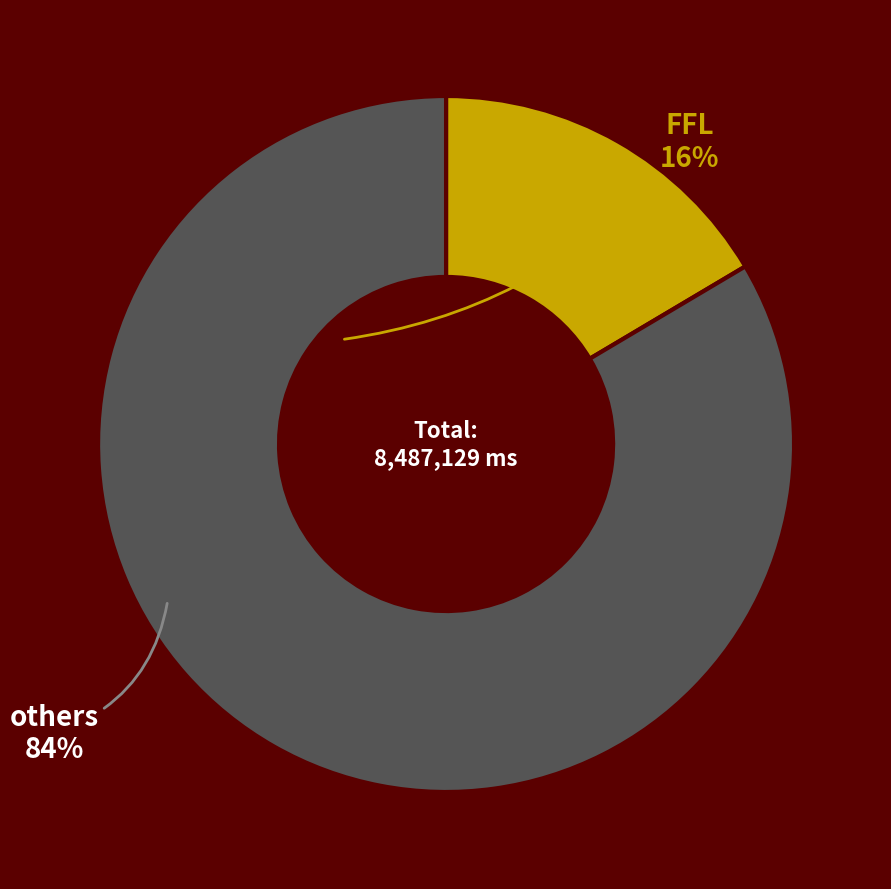

Is there any slice that represents more than half of the pie?

Yes